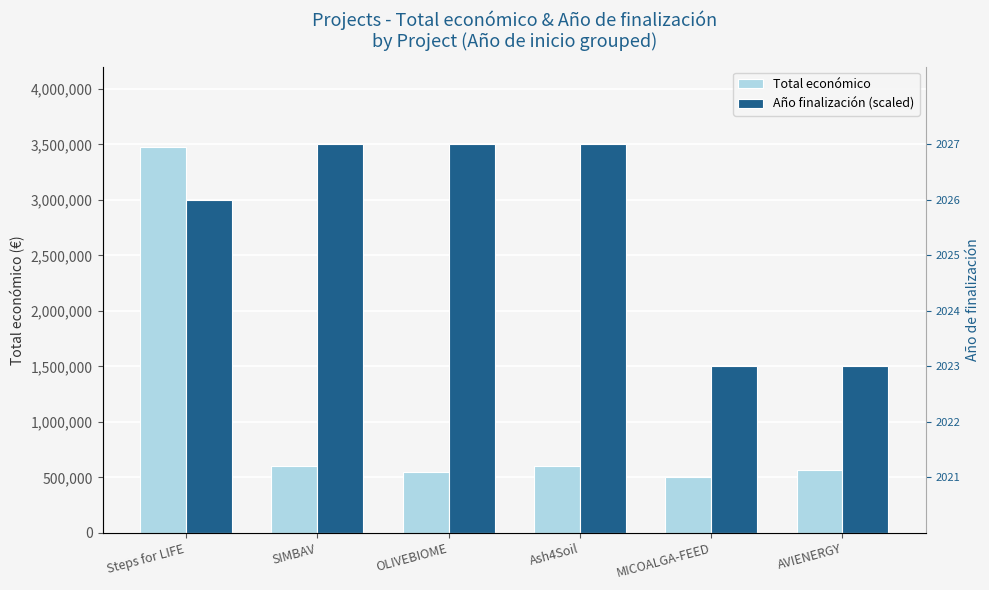

What is the highest value of the Total económico series?

3472215